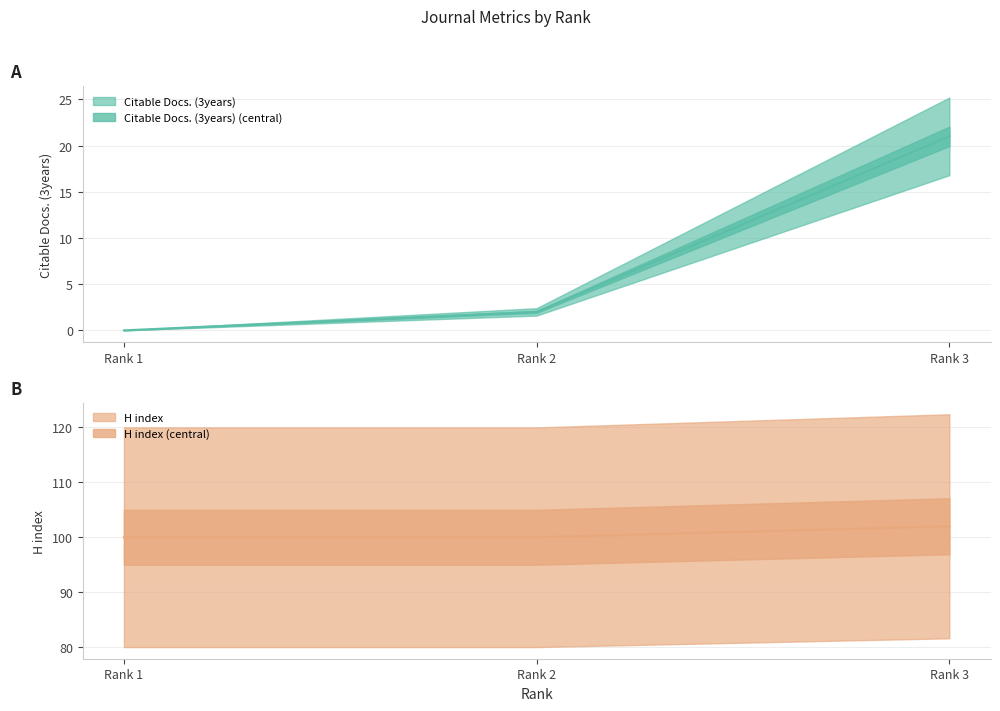

Is the value of Citable Docs. (3years) at Rank 3 greater than the value of H index at Rank 1?

No